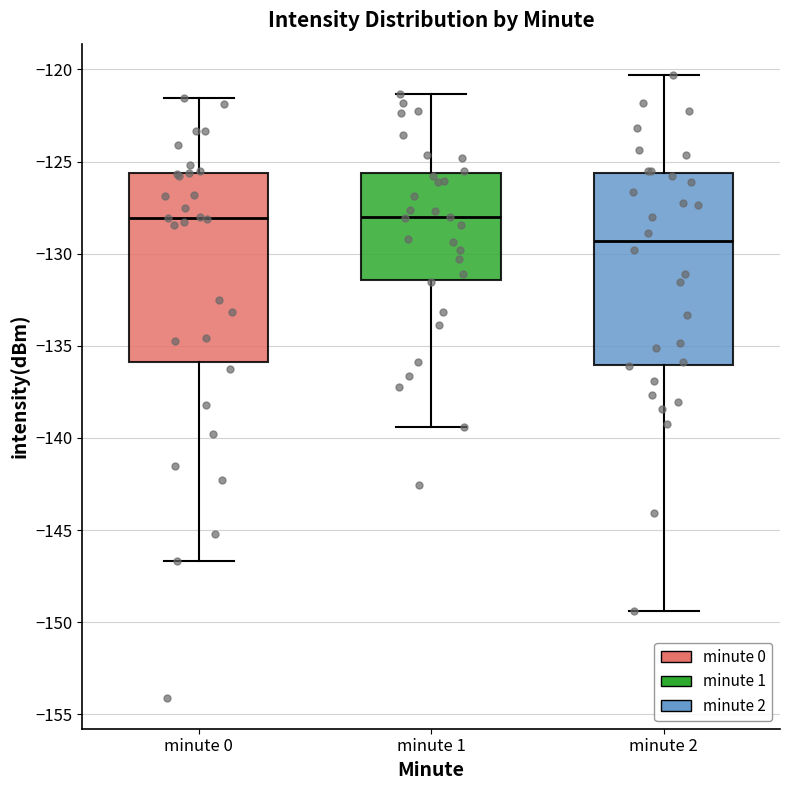

Reading left to right, read every box against the y-axis: the position of its median line, the range the box covers, and the ends of its whiskers. The values are not printed on the chart, so give them approximately, as read against the axis.

minute 0: median -128.0, box -136.0 to -125.5, whiskers -146.5 to -121.5
minute 1: median -128.0, box -131.5 to -125.5, whiskers -139.5 to -121.5
minute 2: median -129.5, box -136.0 to -125.5, whiskers -149.5 to -120.5